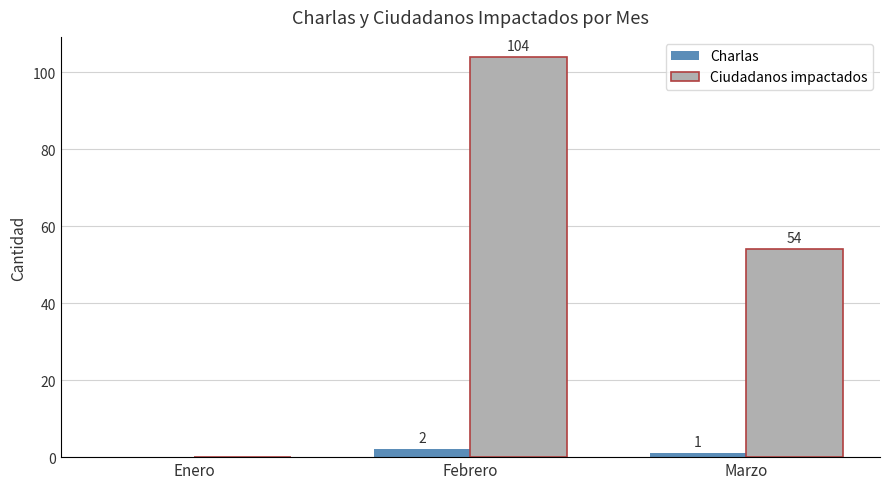

At which label does Ciudadanos impactados reach its peak?

Febrero